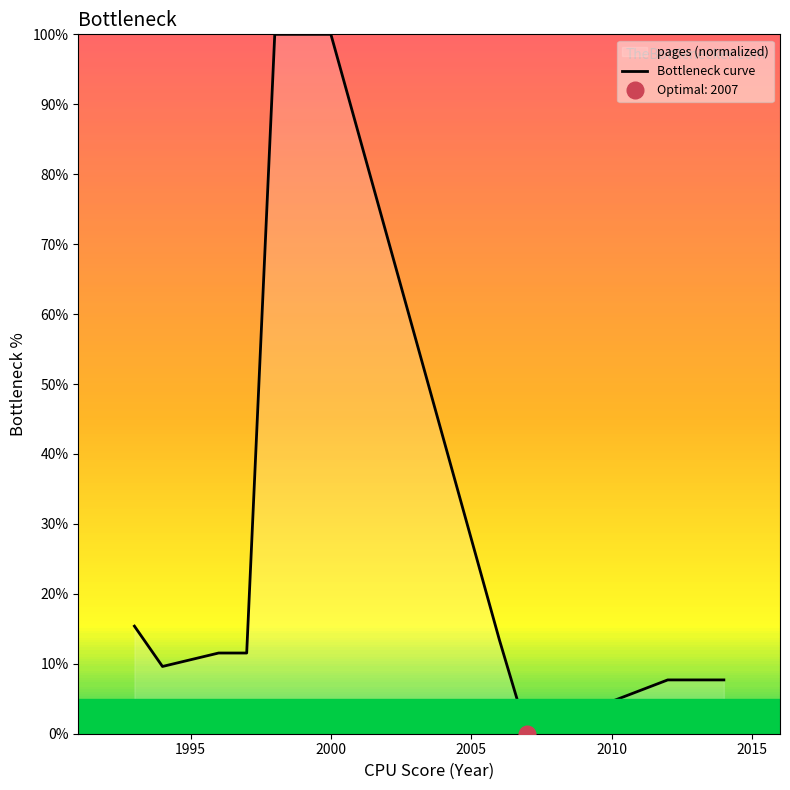

What is the highest value of the Bottleneck curve series?

100.0